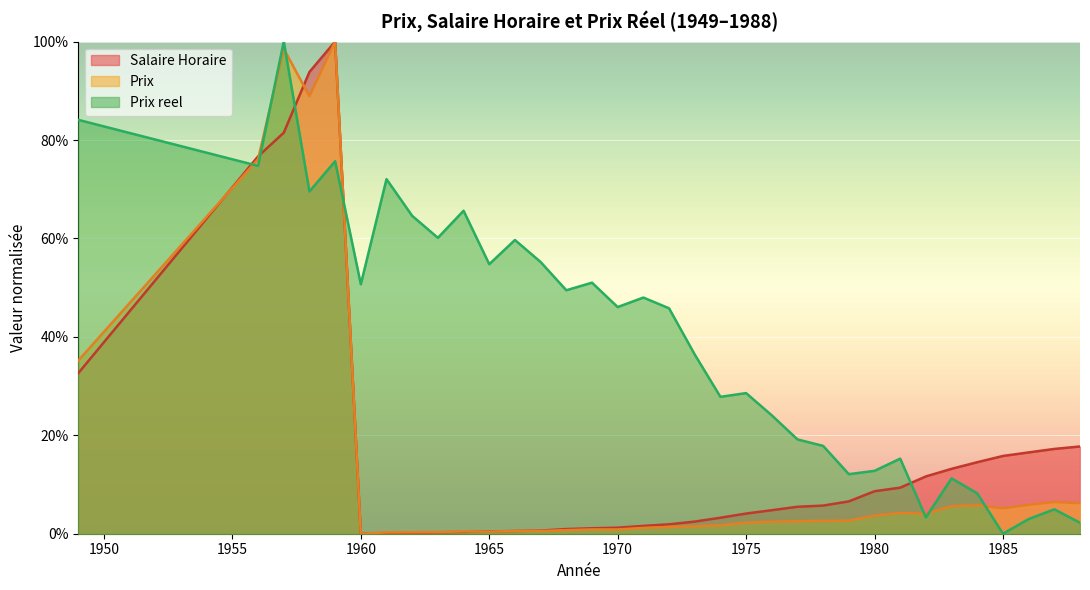

Does the chart display data point markers on the line(s)?

No